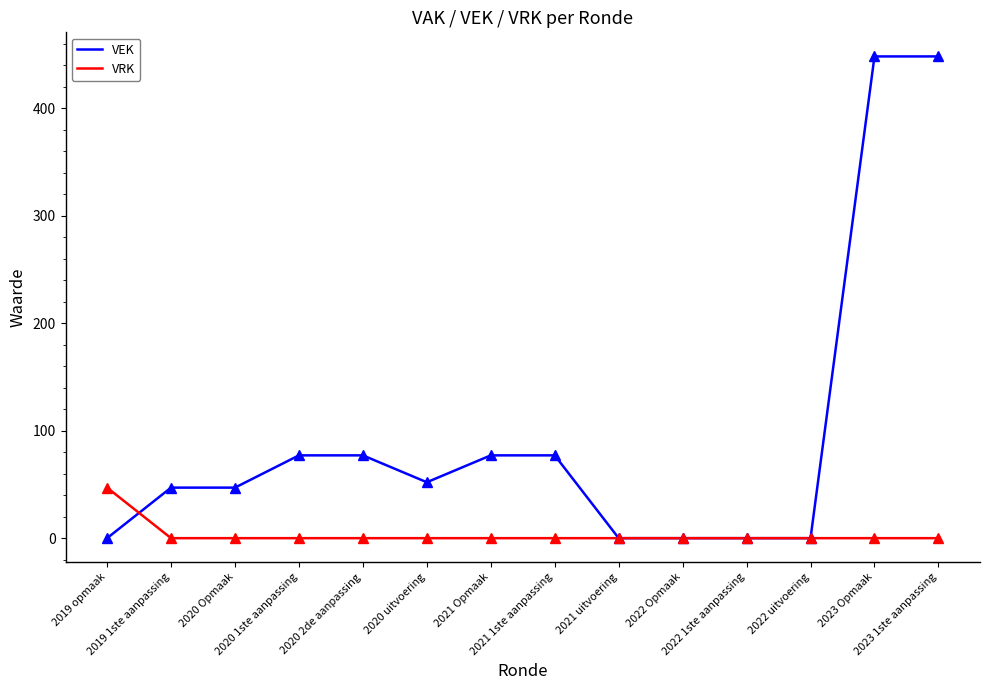

Rank the series by their maximum value, from lowest to highest.

VRK, VEK